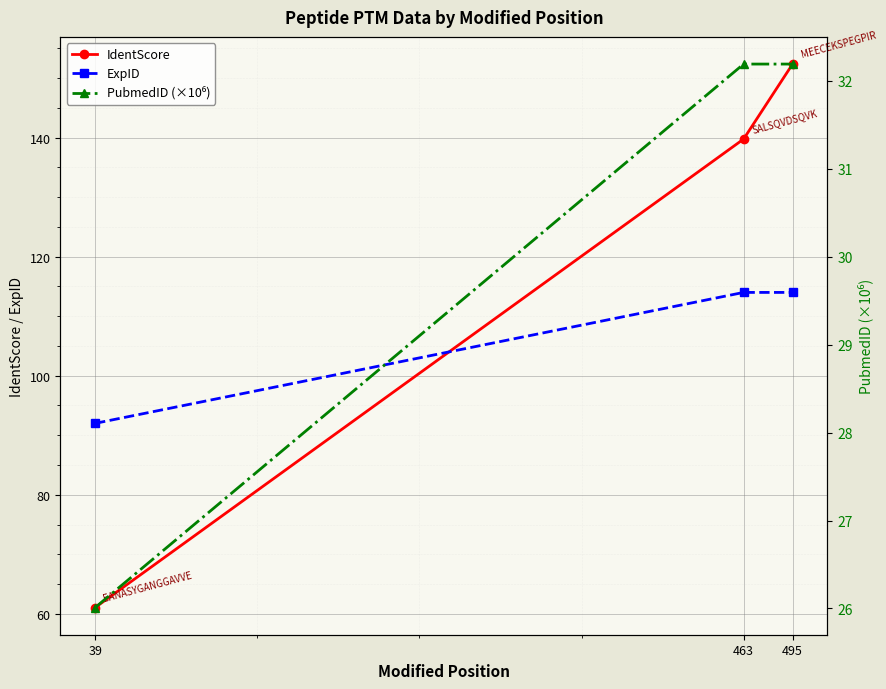

What is the difference between the maximum and minimum values in the ExpID series?

22.0